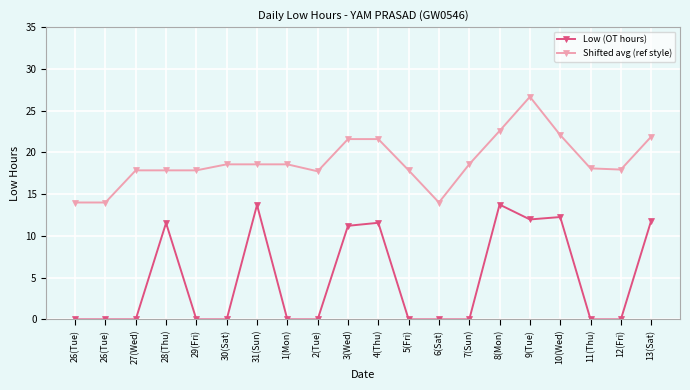

Reading right to left, what are all the values shown in this chart?

Low (OT hours): 11.8	0.0	0.0	12.3	12.0	13.8	0.0	0.0	0.0	11.6	11.2	0.0	0.0	13.7	0.0	0.0	11.6	0.0	0.0	0.0
Shifted avg (ref style): 21.9	17.9	18.1	22.1	26.7	22.6	18.6	14.0	17.9	21.6	21.6	17.7	18.6	18.6	18.6	17.9	17.9	17.9	14.0	14.0